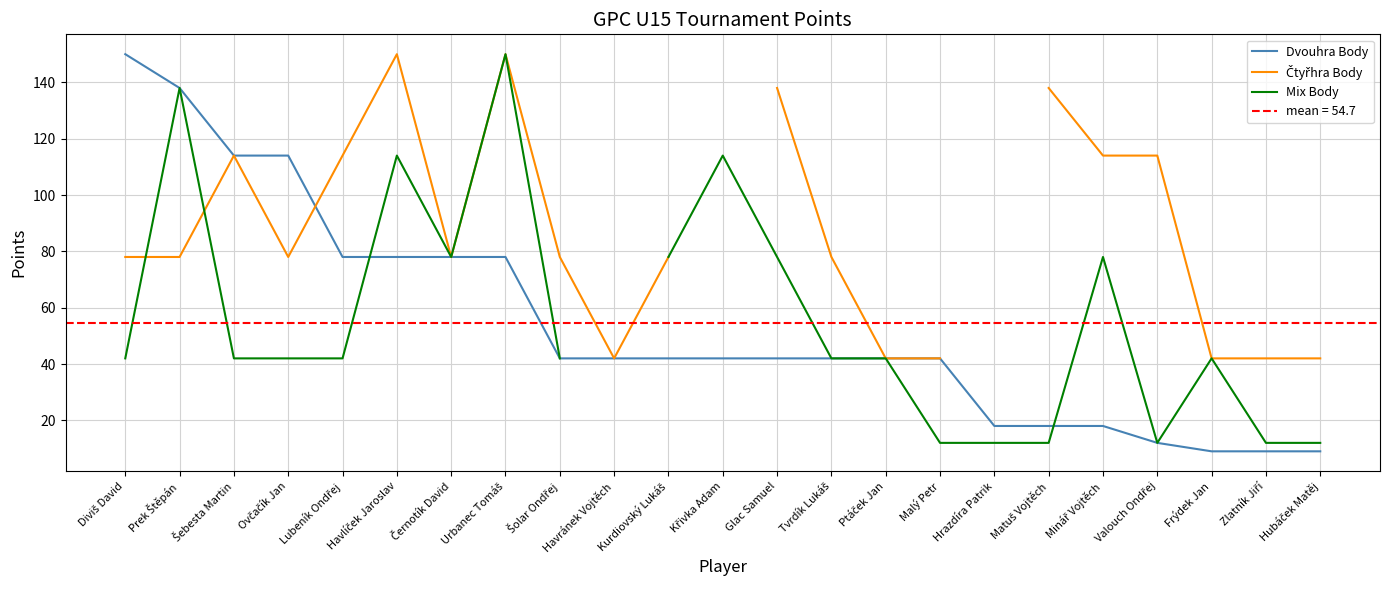

What is the minimum value shown in the chart?

9.0